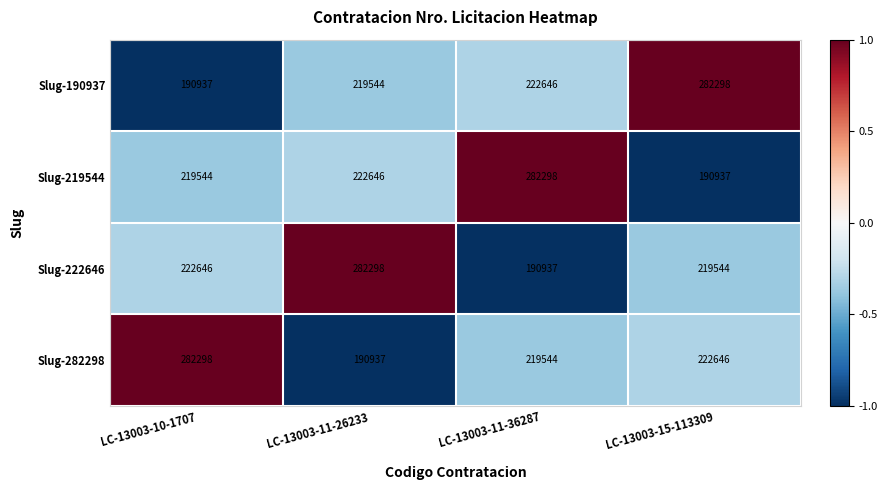

What is the sum of all Slug-222646 values?

915425